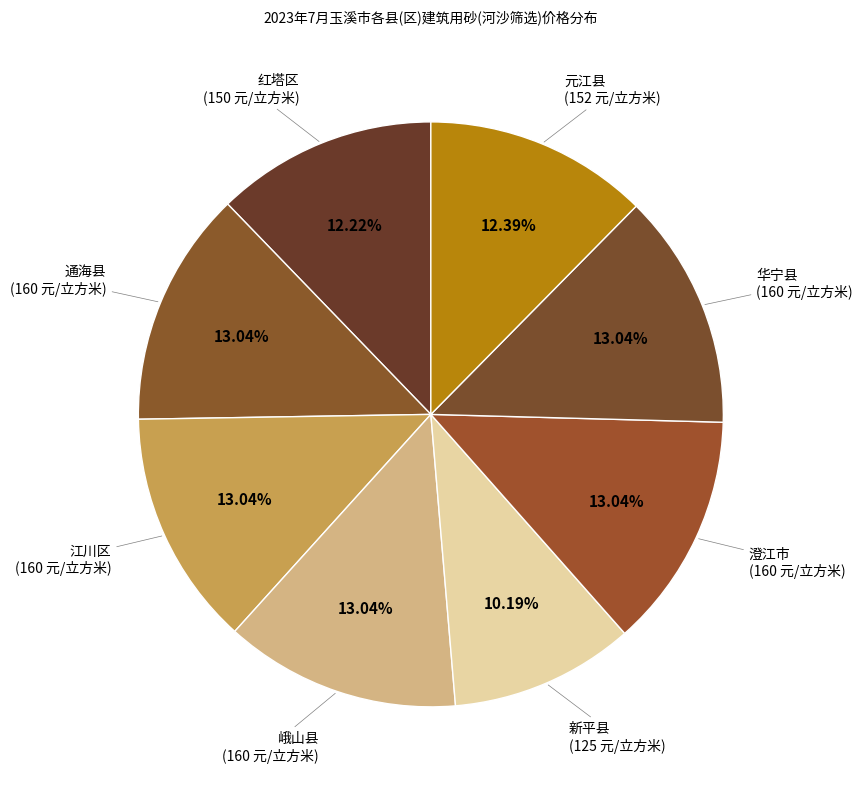

Which category has the smallest portion of the pie?

新平县